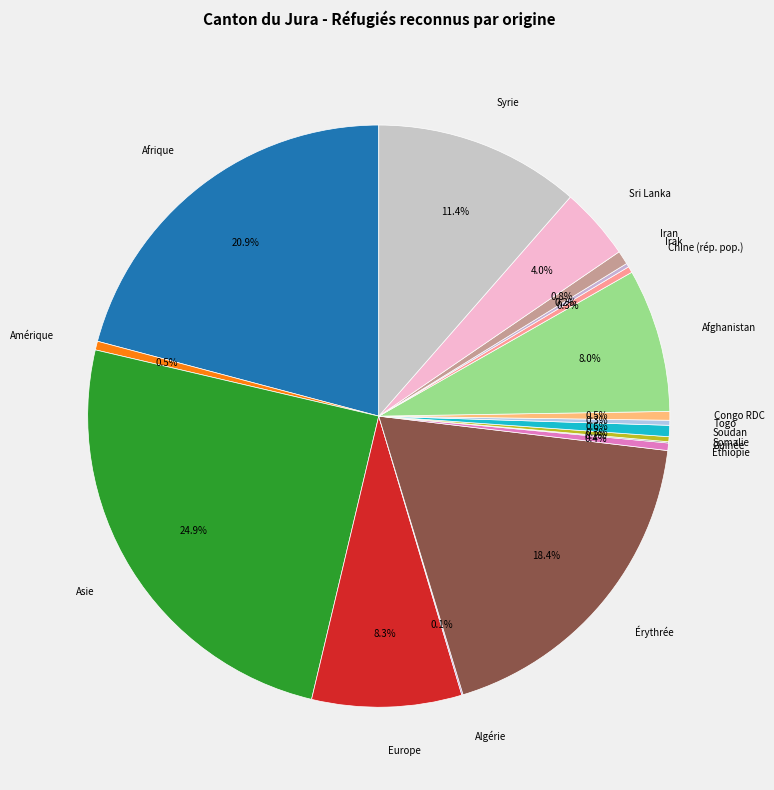

Is Europe the majority of the pie?

No